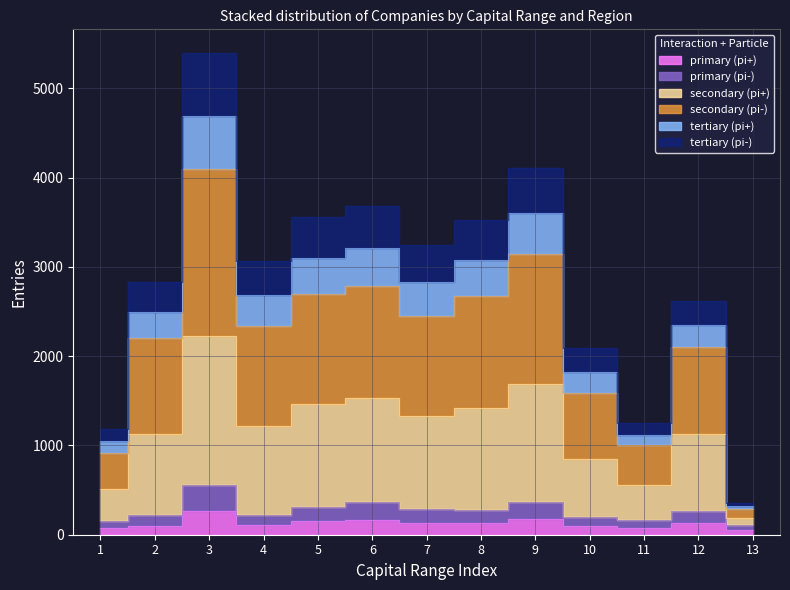

True or false: primary (pi+) and tertiary (pi-) intersect in this chart.

False